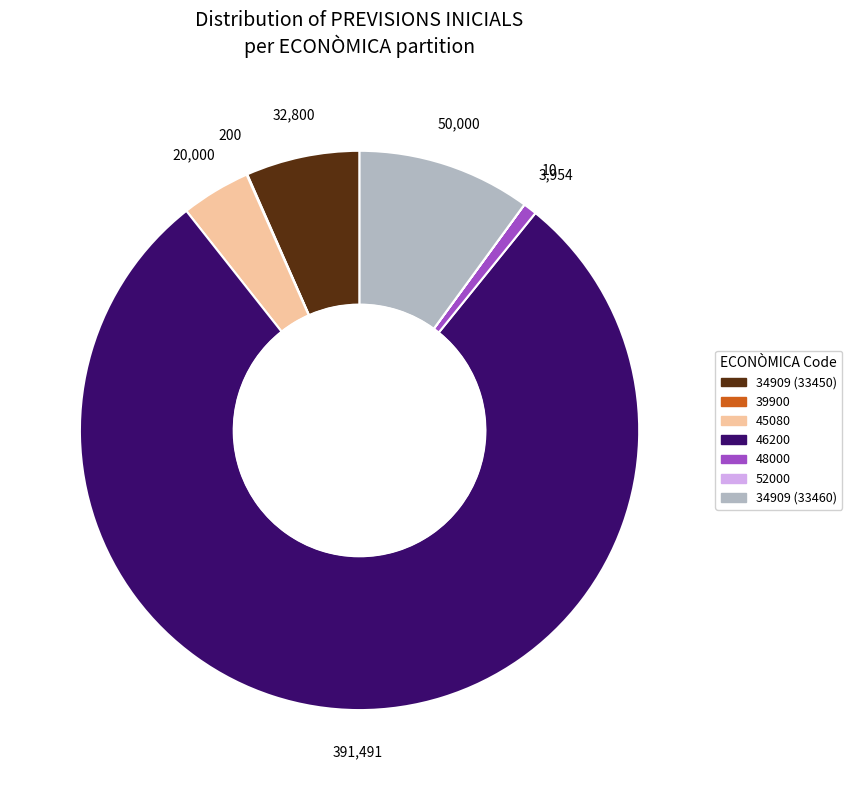

Does any single category account for the majority?

Yes